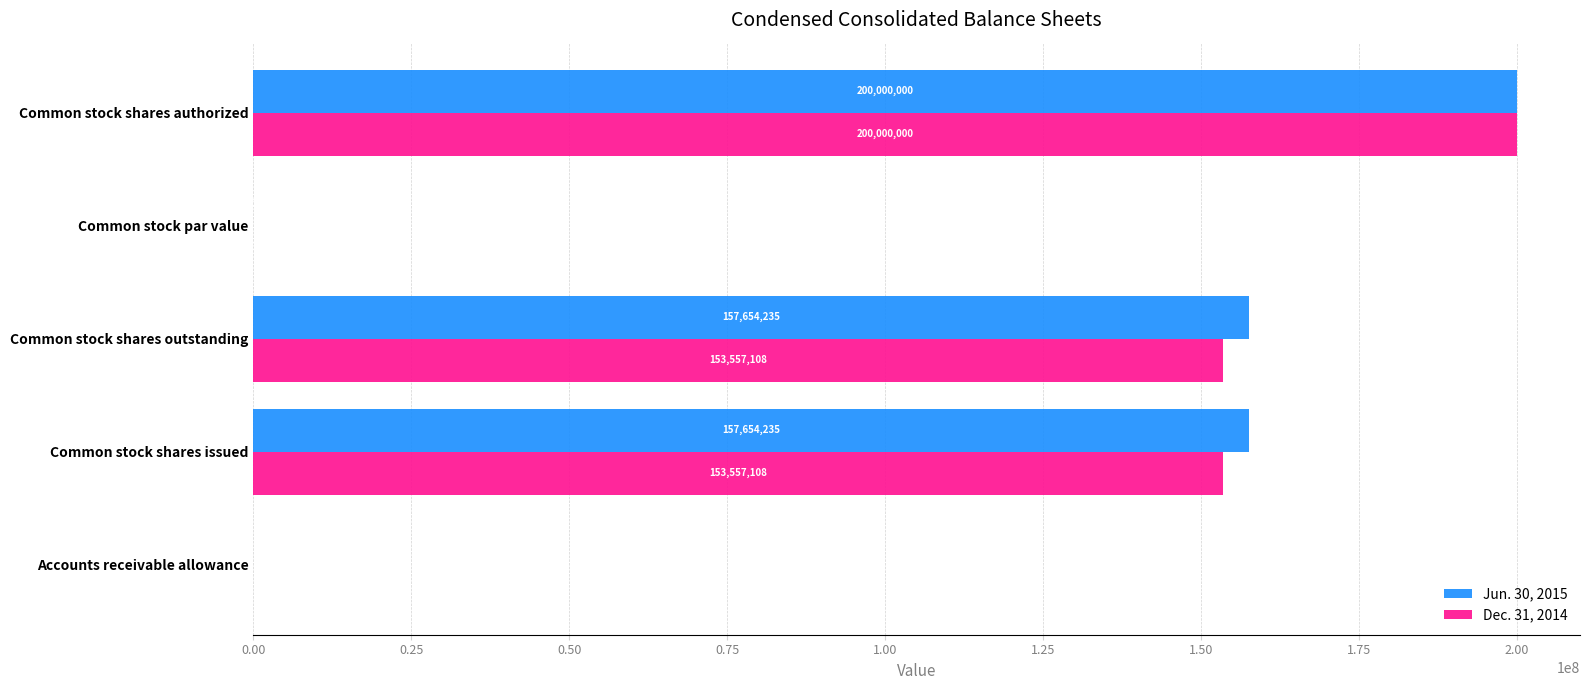

What is the maximum value for Dec. 31, 2014?

200000000.0